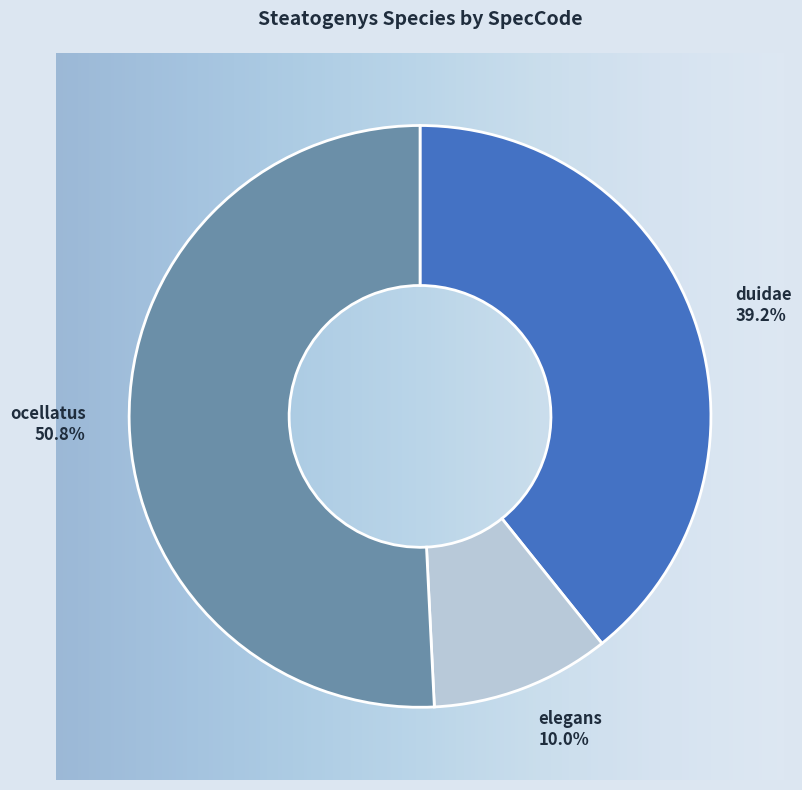

How many slices are in this pie chart?

3